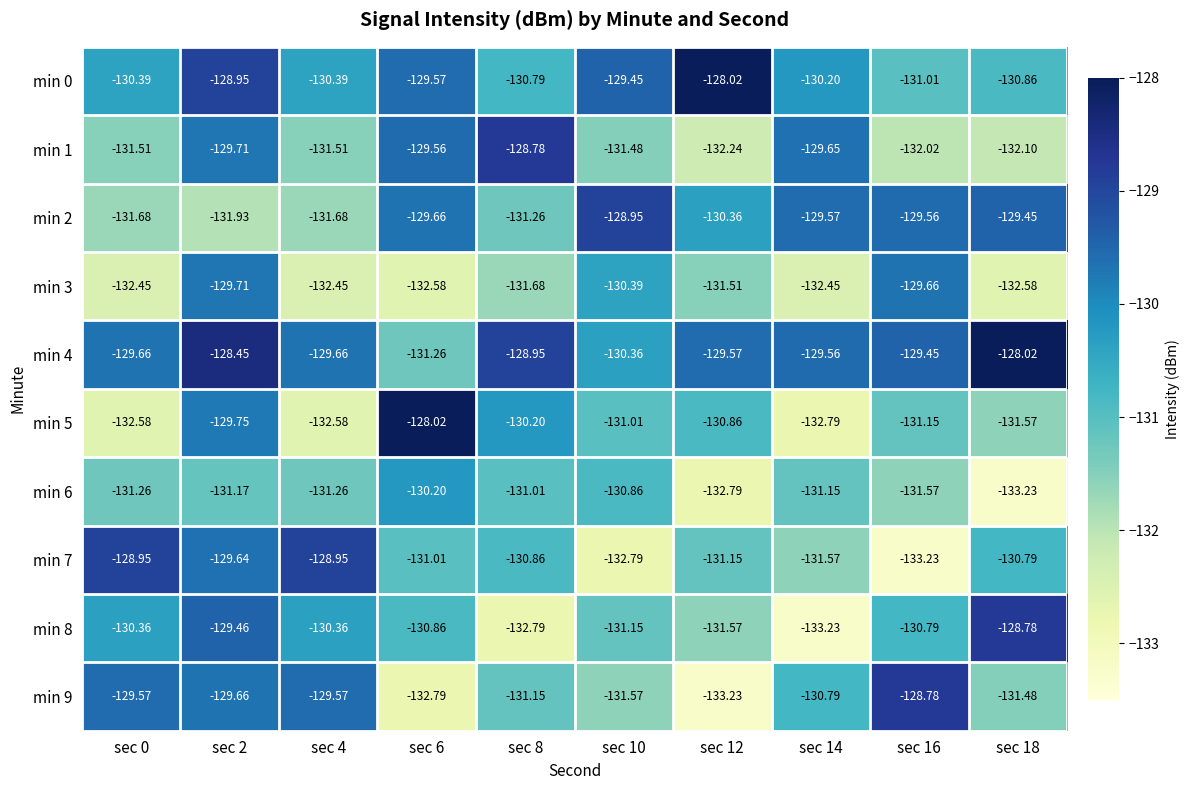

Is the value of min 6 at sec 18 greater than the value of min 7 at sec 0?

No